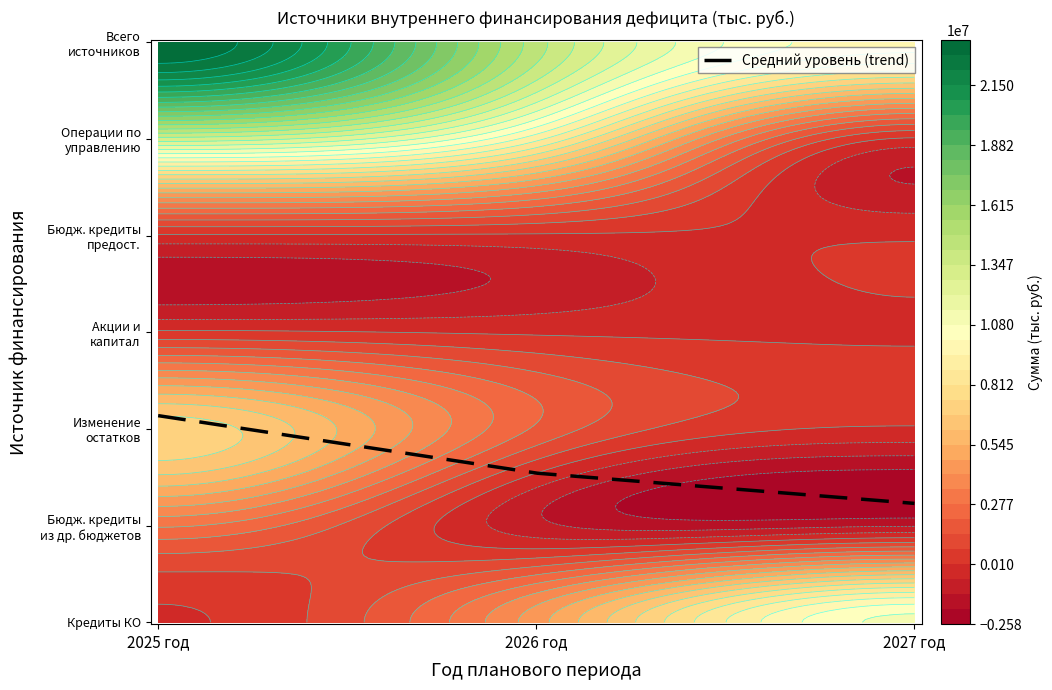

Rank the series at 2025 год from lowest to highest value.

Кредиты кредитных организаций, Бюджетные кредиты предоставленные, Акции и иные формы участия в капитале, Бюджетные кредиты из других бюджетов, Изменение остатков средств на счетах, Операции по управлению остатками, Всего источников